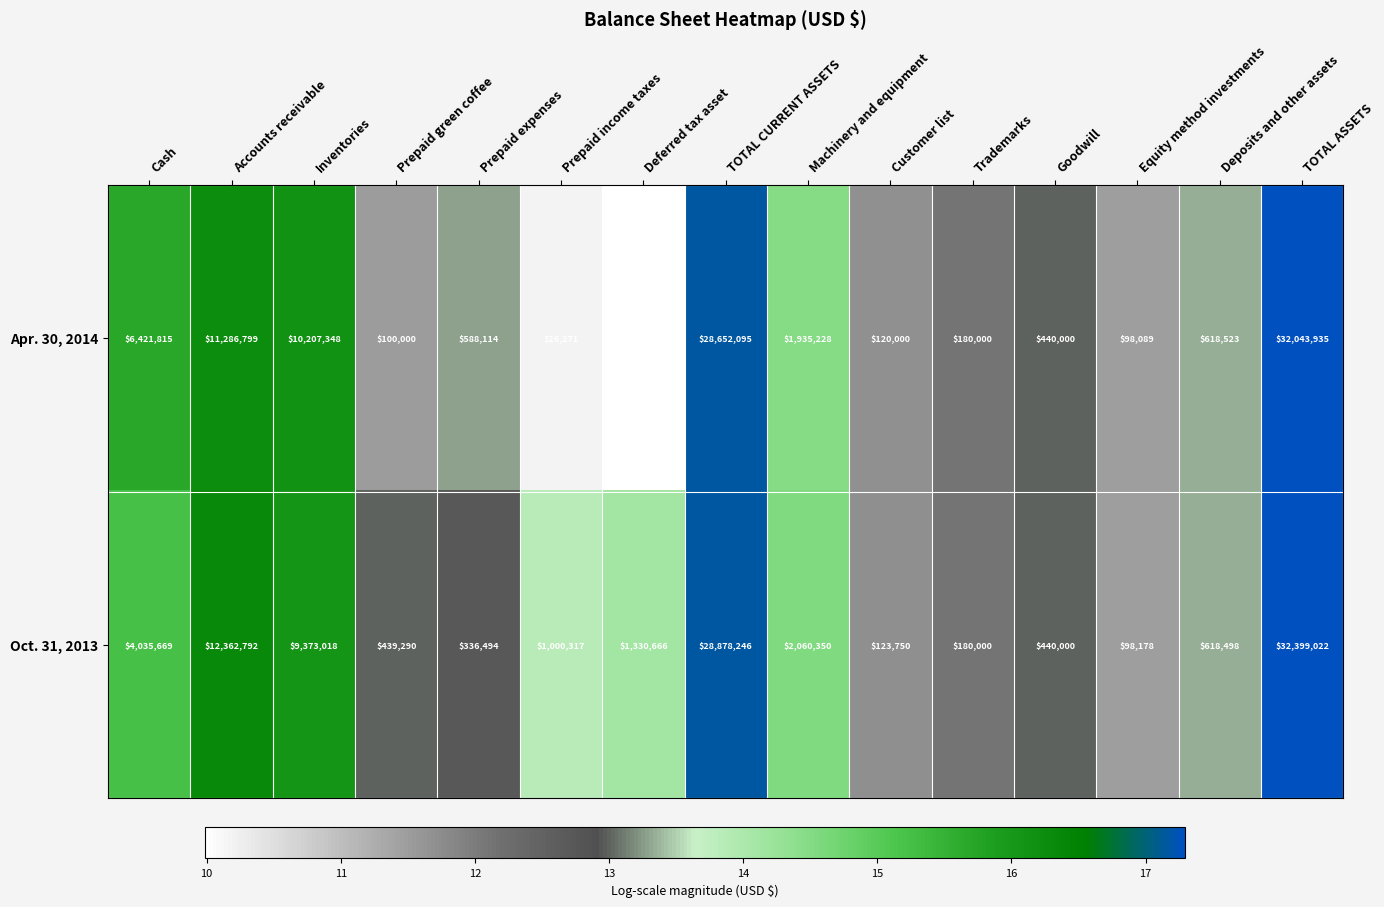

Which series has the largest total across all categories?

Oct. 31, 2013